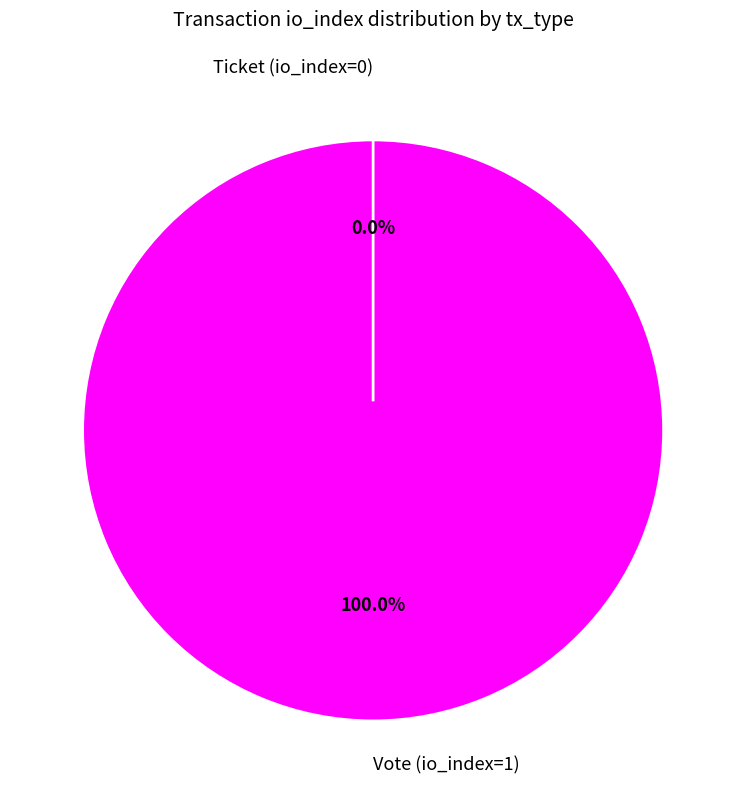

Which category has the smallest portion of the pie?

Ticket (io_index=0)